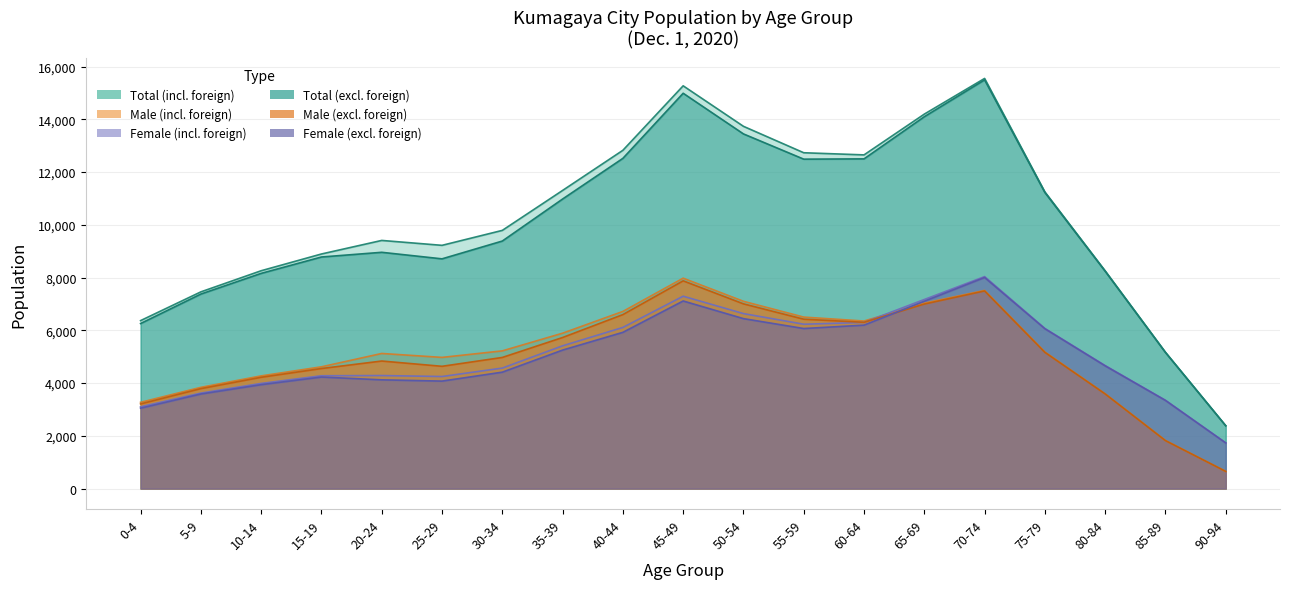

True or false: Total (excl. foreign) and Female (incl. foreign) intersect in this chart.

False